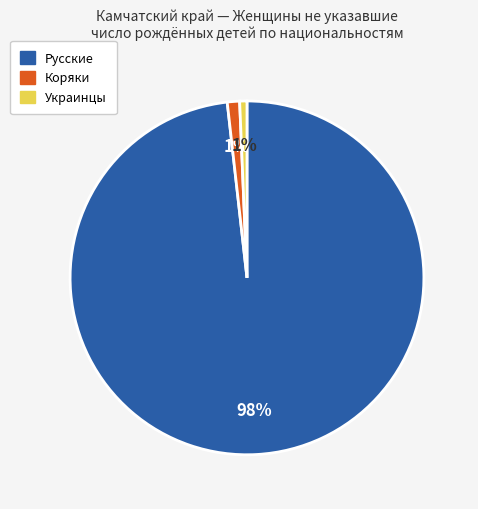

Which category accounts for the majority?

Русские